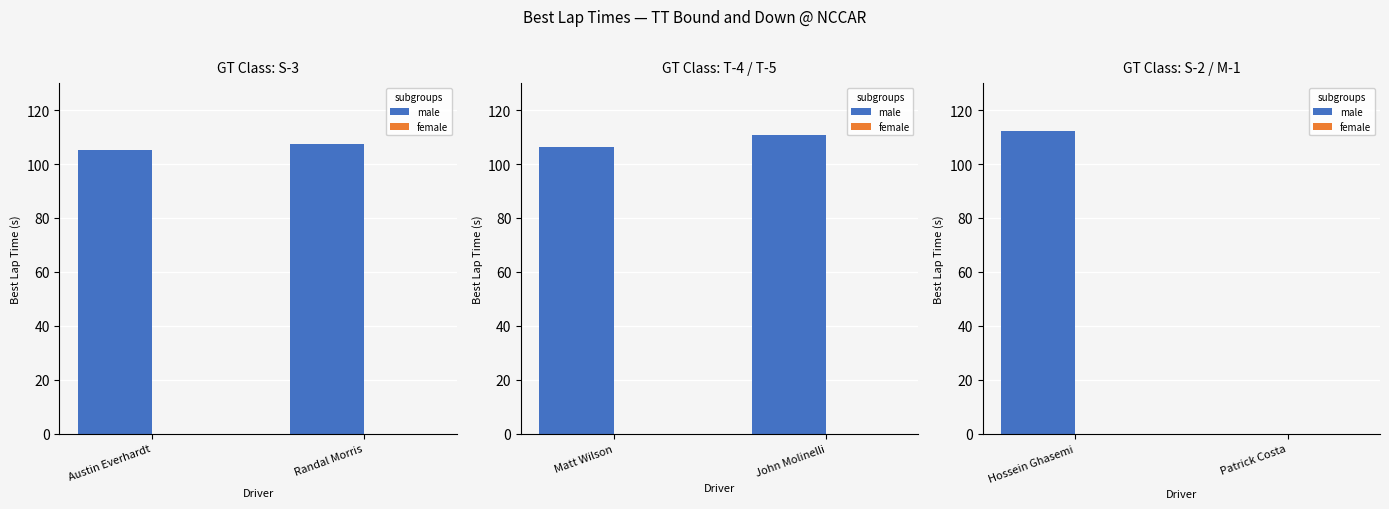

How many groups of bars are there?

2